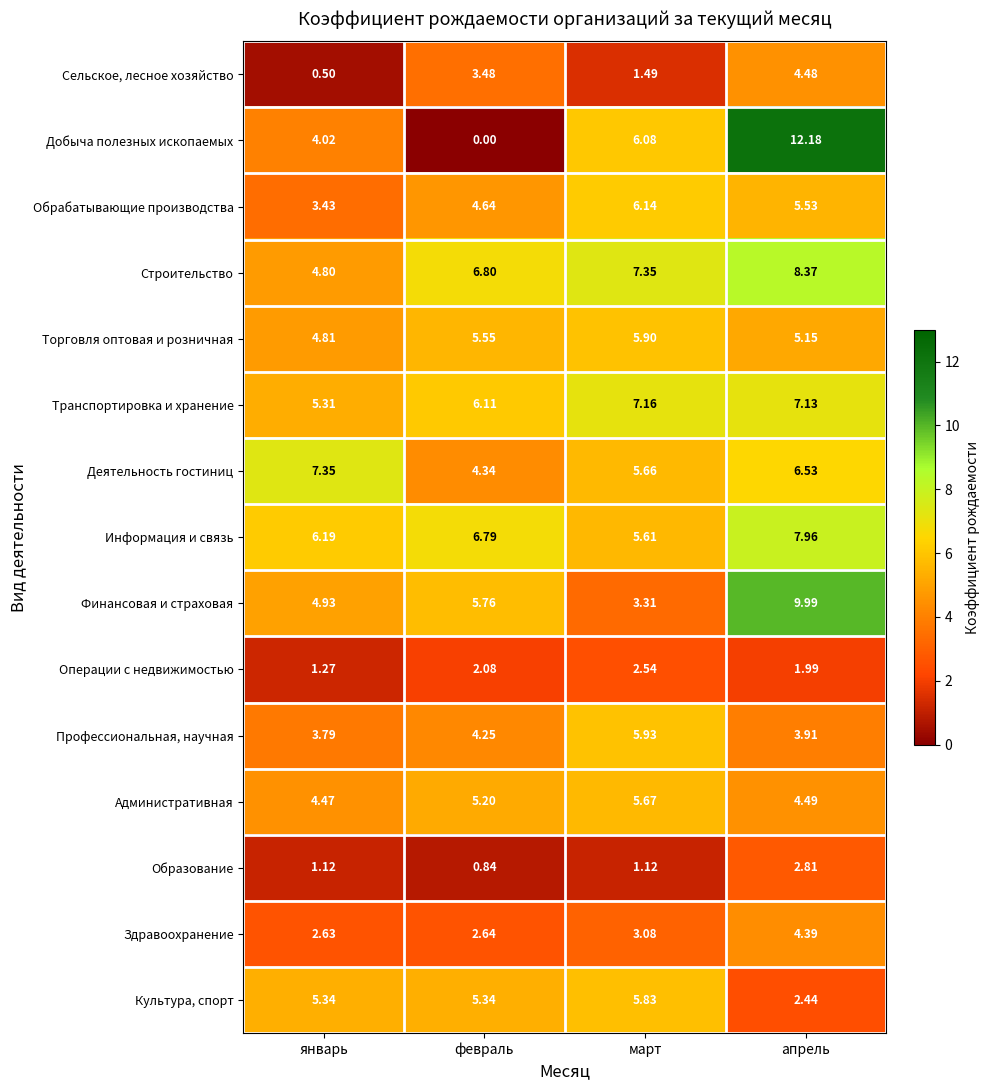

List the labels in order of Сельское, лесное хозяйство value, largest first.

апрель, февраль, март, январь